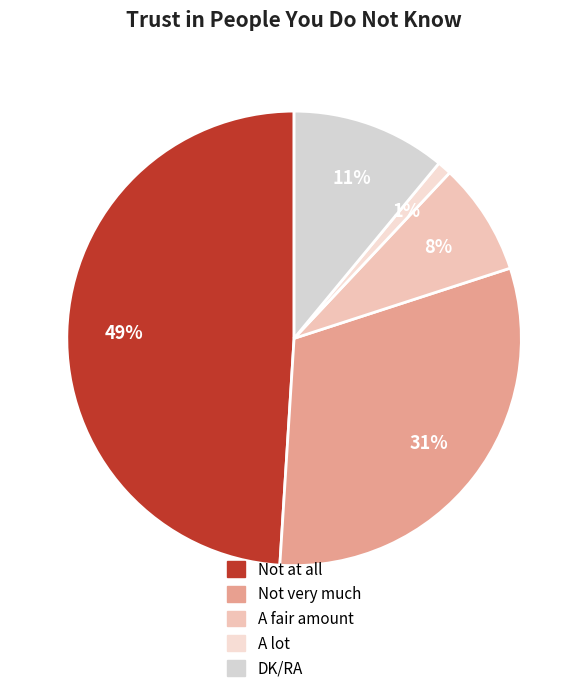

How many slices are in this pie chart?

5